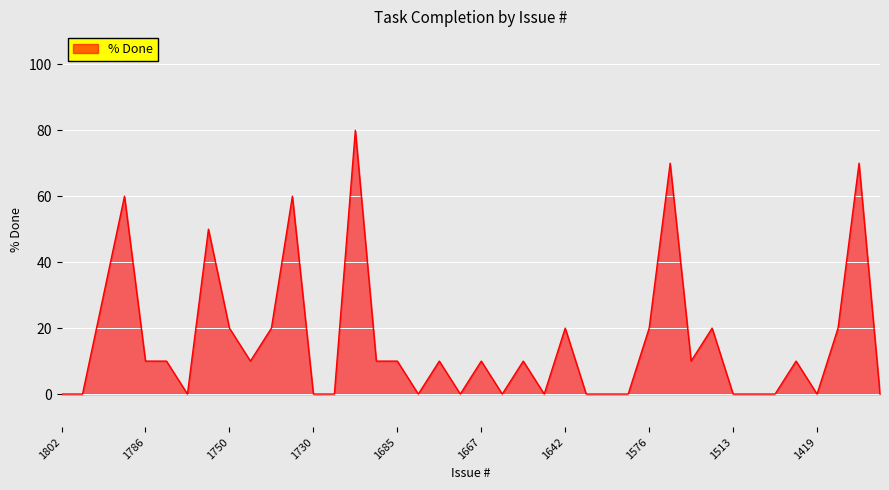

What is the maximum value shown in the chart?

80